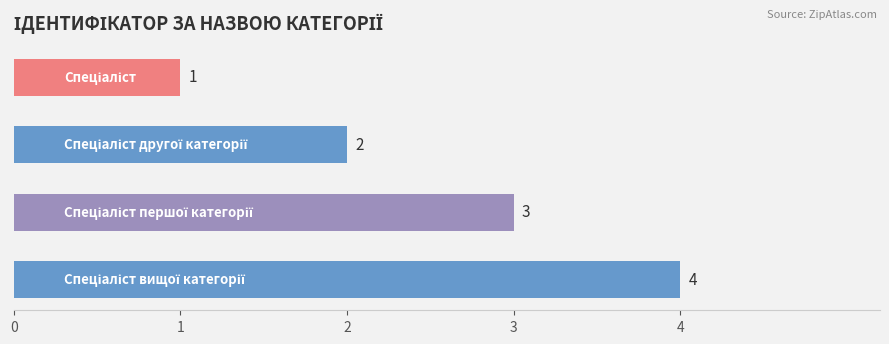

What is the difference between the maximum and minimum values?

3